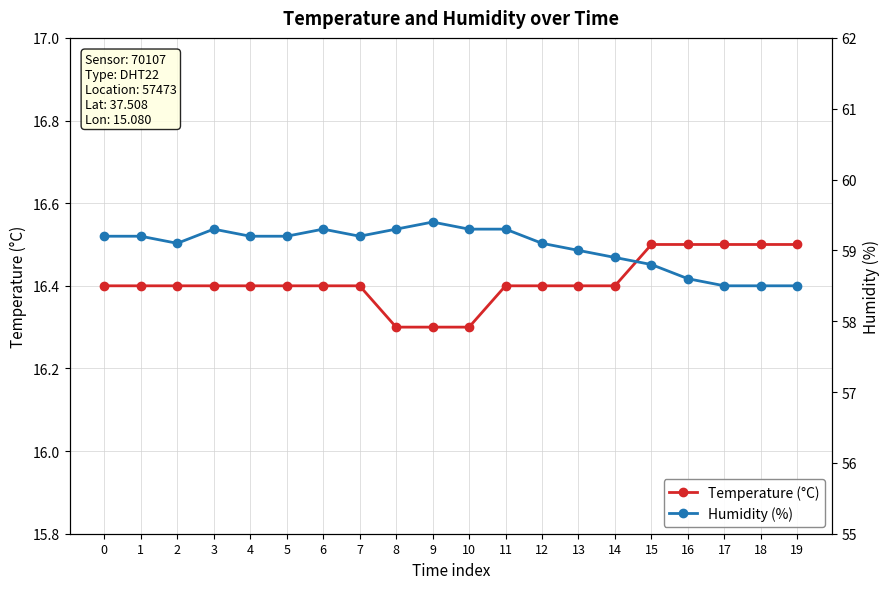

At how many categories does at least one series exceed 26?

20